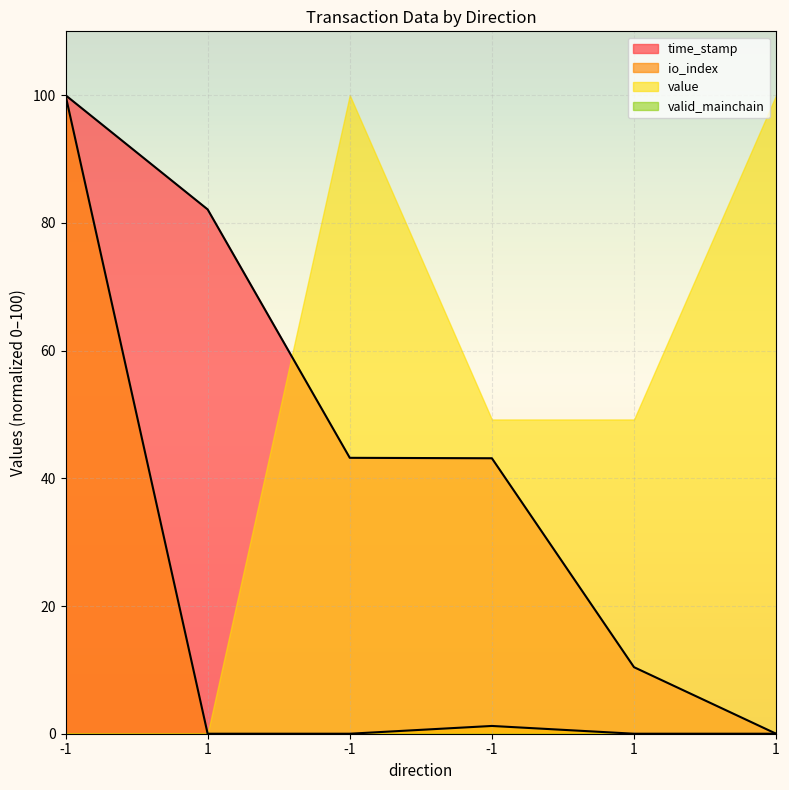

How many lines are shown in the chart?

4